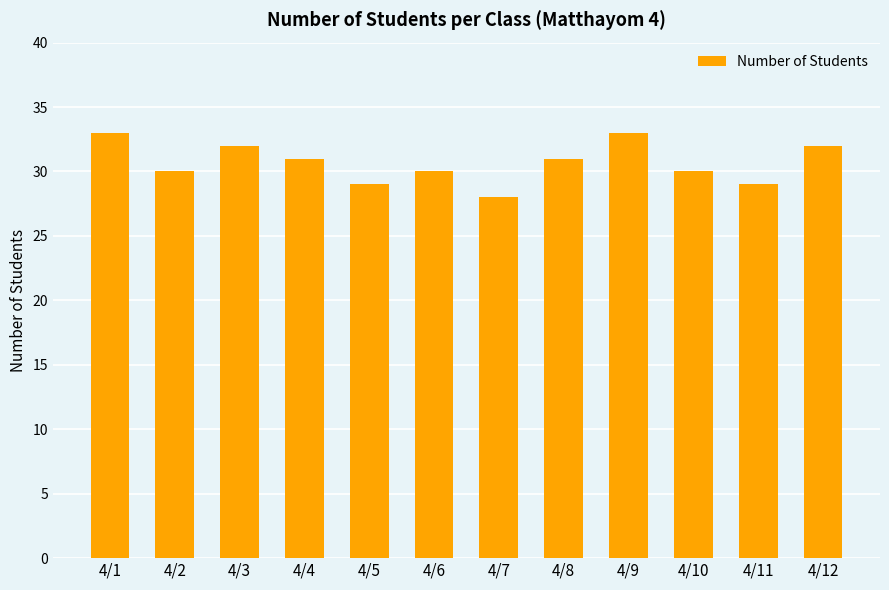

Reading left to right, list all the values displayed in this chart.

4/1=33	4/2=30	4/3=32	4/4=31	4/5=29	4/6=30	4/7=28	4/8=31	4/9=33	4/10=30	4/11=29	4/12=32